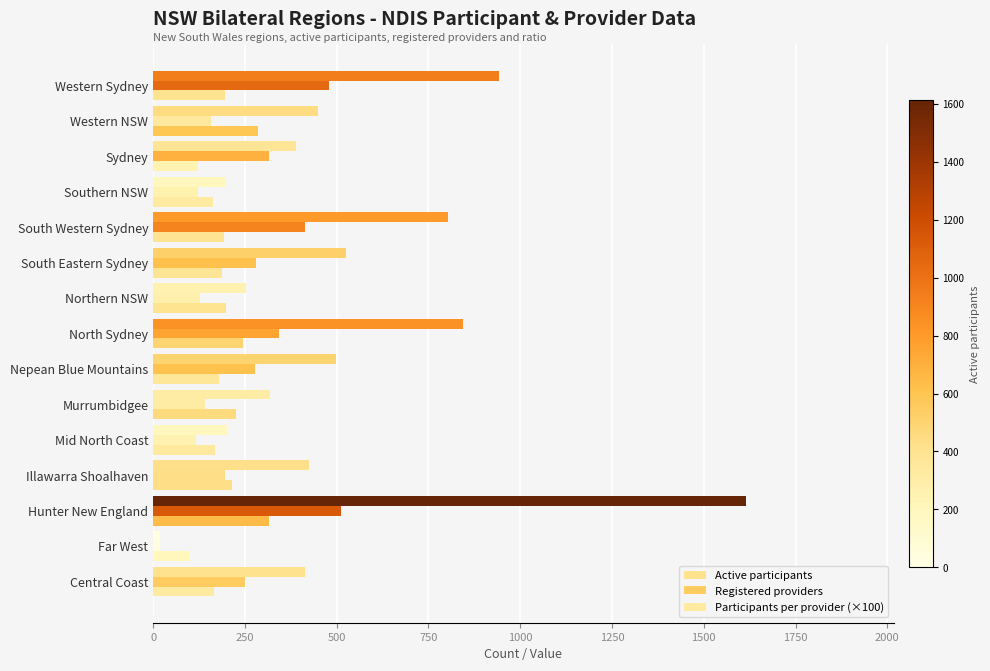

Which series has the largest range (max minus min)?

Active participants